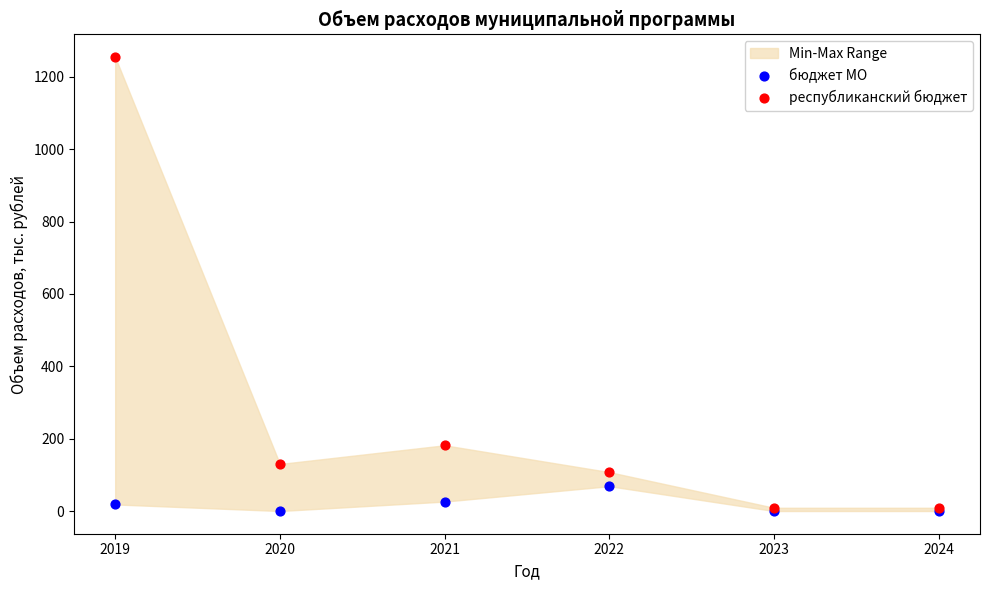

Across all series, what Y value is closest to 627?

181.7